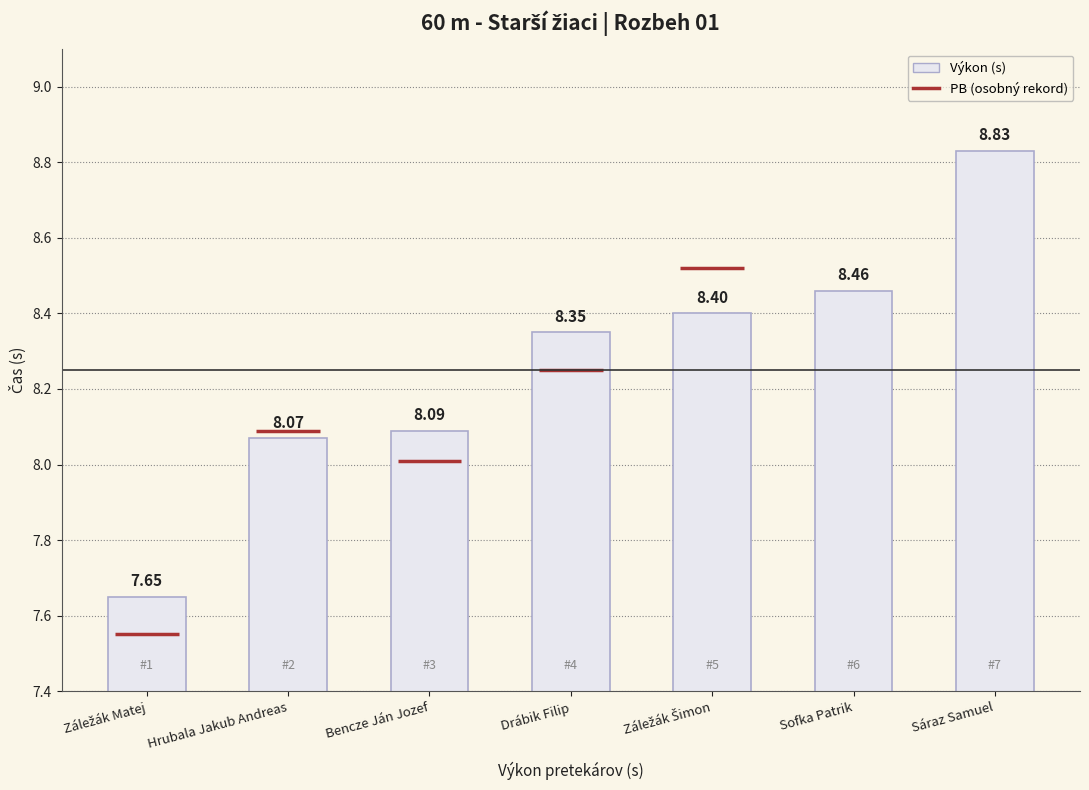

What is the smallest value displayed?

7.7